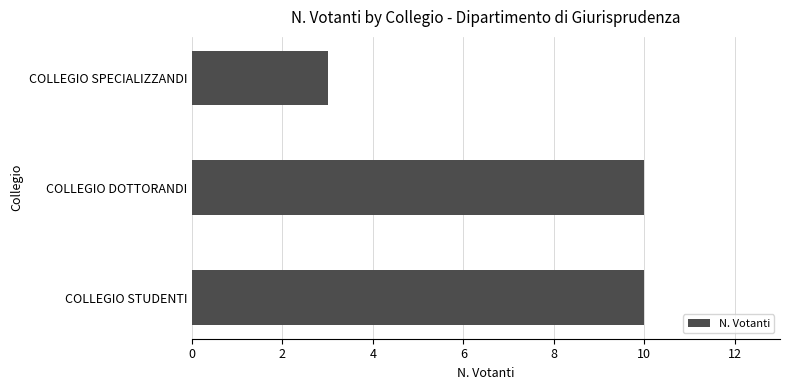

What is the maximum value shown in the chart?

10